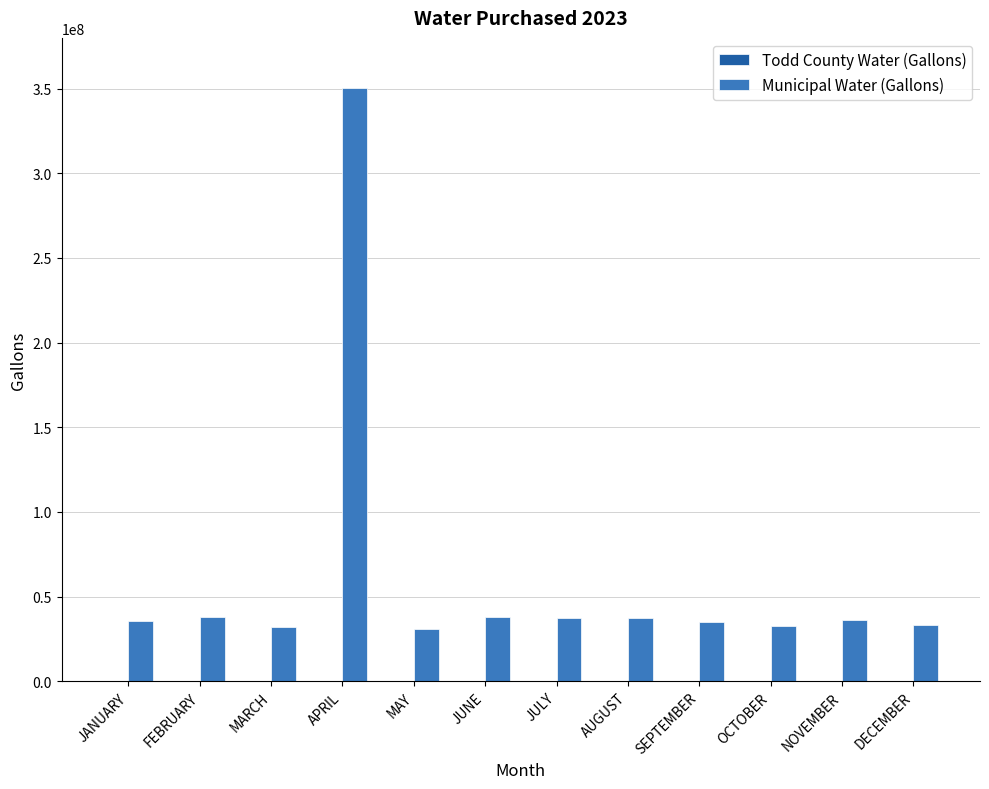

True or false: Municipal Water (Gallons) has a value of 35565300 at JANUARY.

True